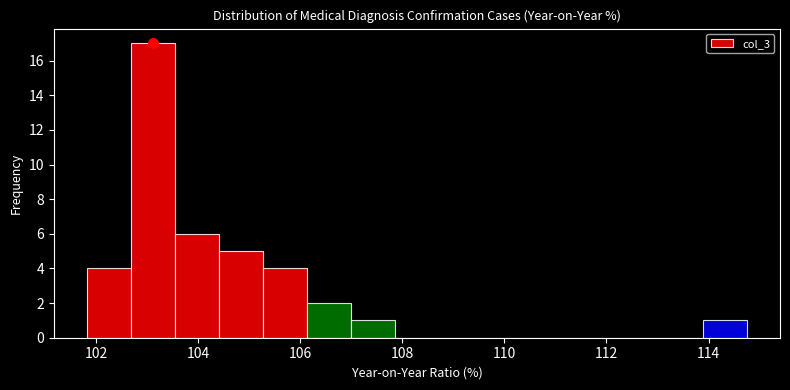

Reading left to right, list every bar in this chart as the range it spans on the x-axis followed by its height. Neither the bar edges nor the heights are printed on the chart, so give them approximately, as read against the axes.

101.8 to 102.6: 4
102.6 to 103.6: 17
103.6 to 104.4: 6
104.4 to 105.2: 5
105.2 to 106.2: 4
106.2 to 107.0: 2
107.0 to 107.8: 1
107.8 to 108.8: 0
108.8 to 109.6: 0
109.6 to 110.4: 0
110.4 to 111.4: 0
111.4 to 112.2: 0
112.2 to 113.0: 0
113.0 to 113.8: 0
113.8 to 114.8: 1